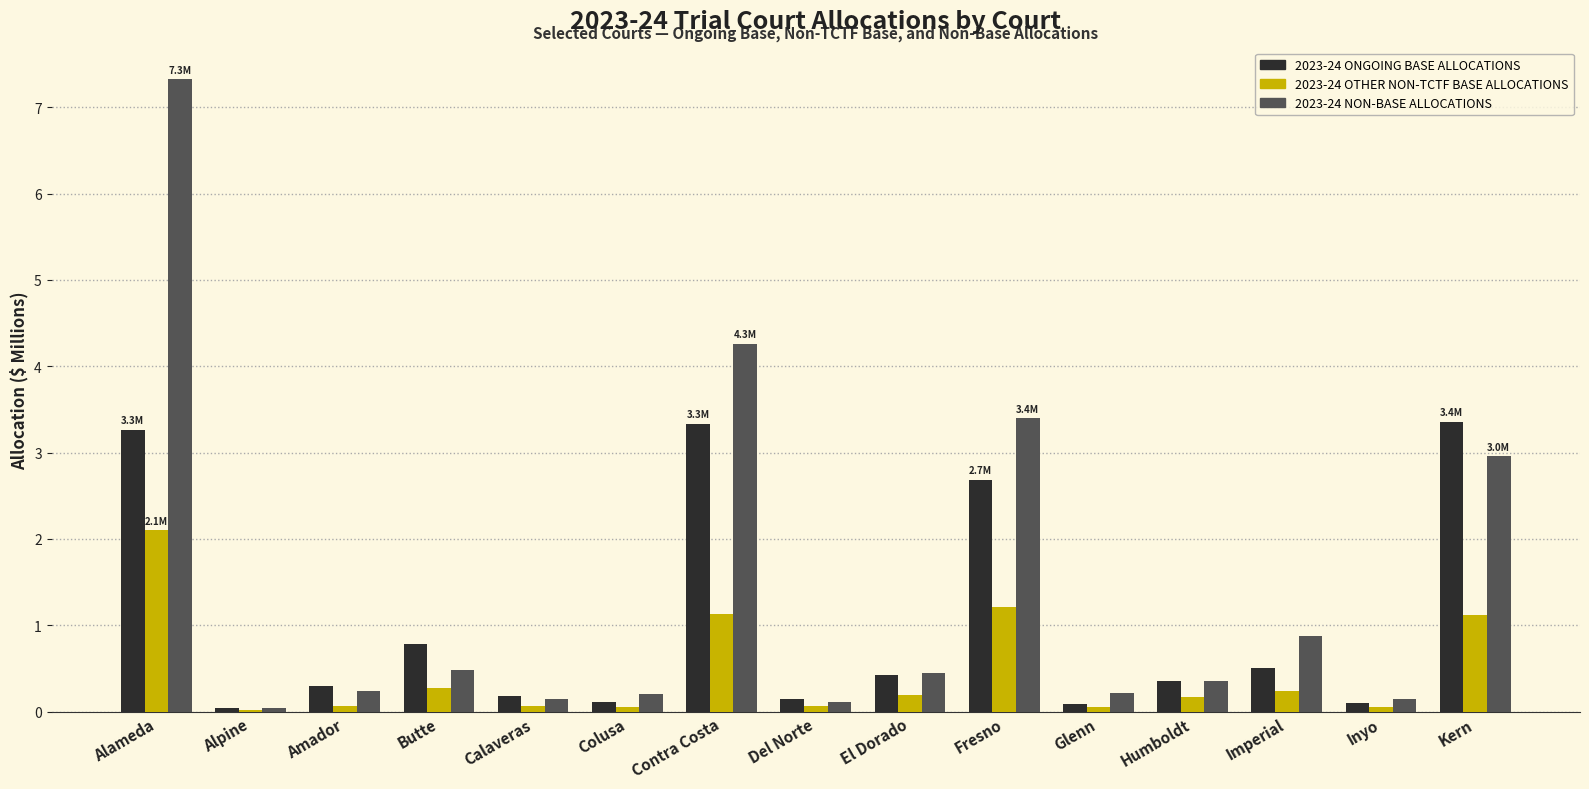

Is it true that 2023-24 ONGOING BASE ALLOCATIONS equals 2.7 at Fresno?

True